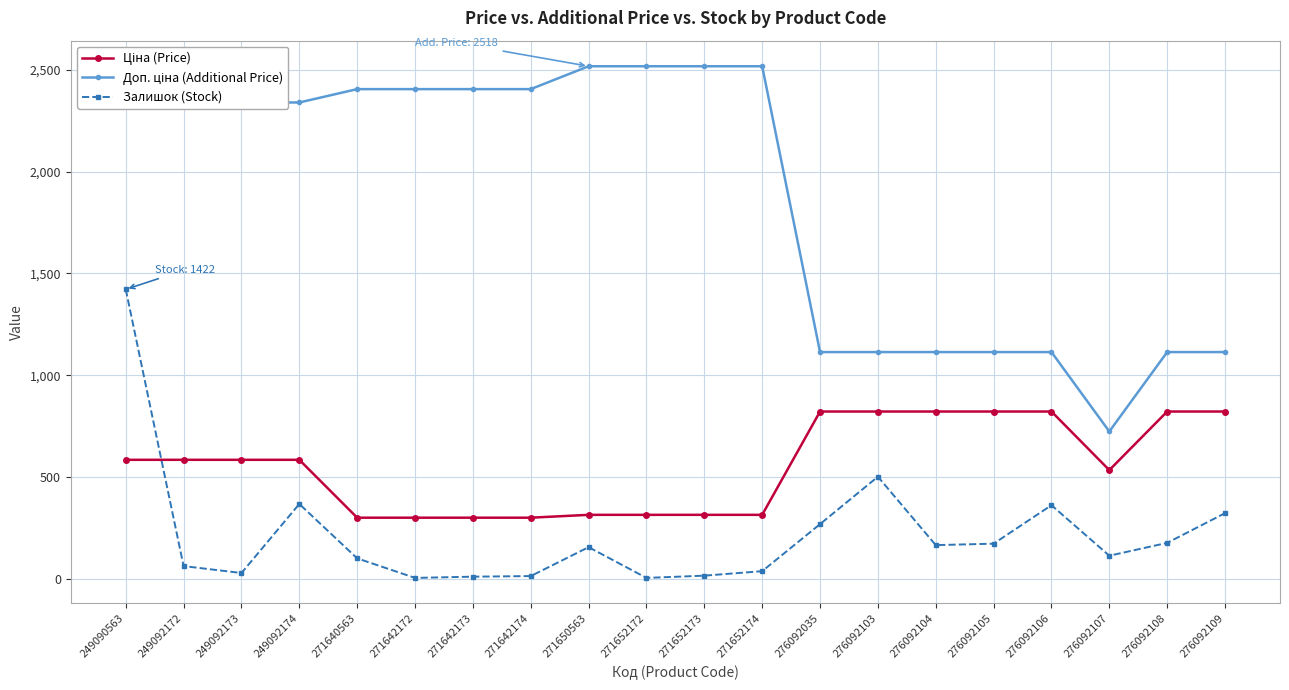

Which category has the highest value in the Залишок (Stock) series?

249090563